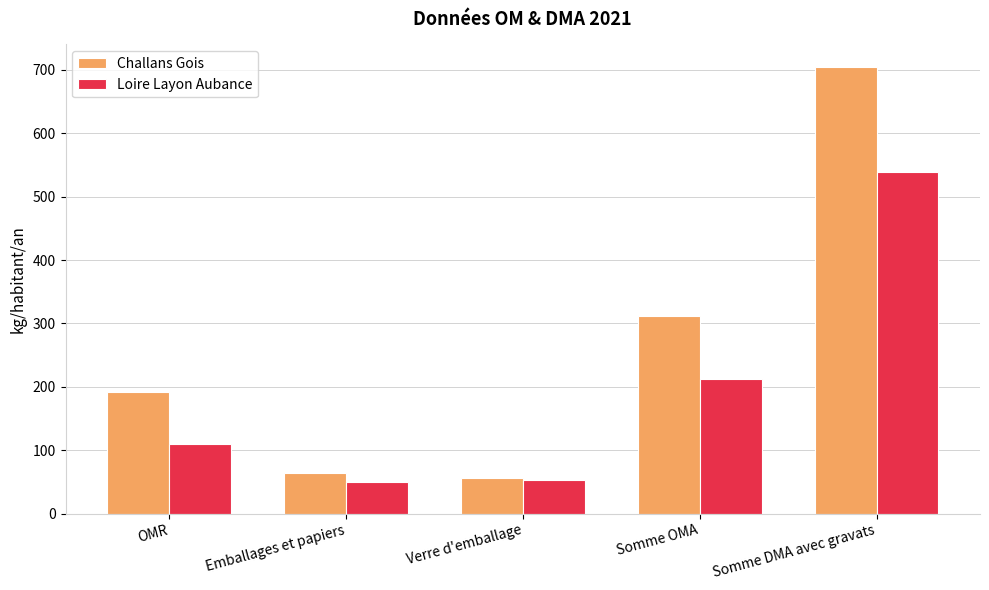

How many values in the Loire Layon Aubance series are below 109?

2